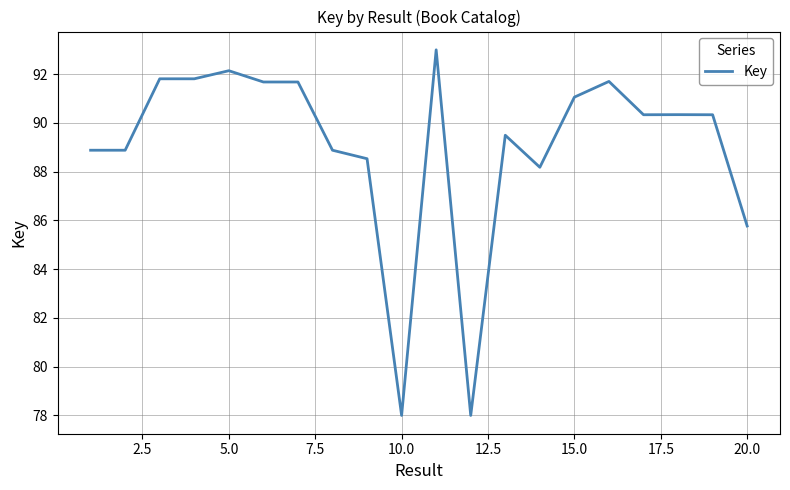

What is the minimum value shown in the chart?

78.0